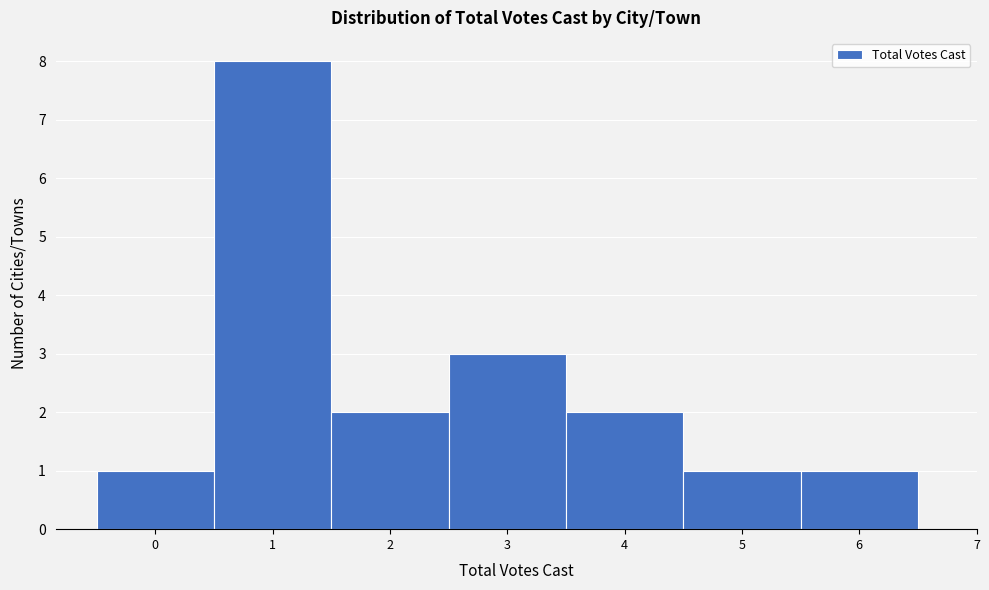

Reading left to right, list every bar in this chart as the range it spans on the x-axis followed by its height. The values are not printed on the chart, so give them approximately, as read against the axis.

-0.5 to 0.5: 1
0.5 to 1.5: 8
1.5 to 2.5: 2
2.5 to 3.5: 3
3.5 to 4.5: 2
4.5 to 5.5: 1
5.5 to 6.5: 1